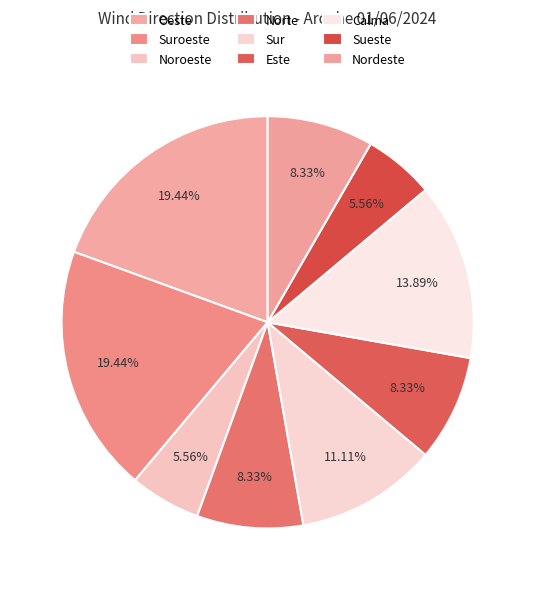

What is the change in value from Sur to Nordeste?

-1